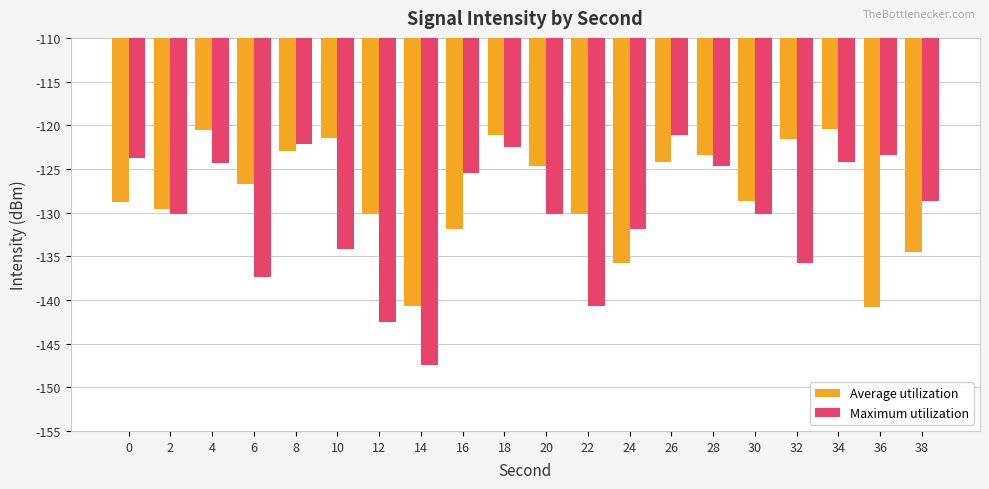

The Maximum utilization series shows -192.8 at 18. True or false?

False